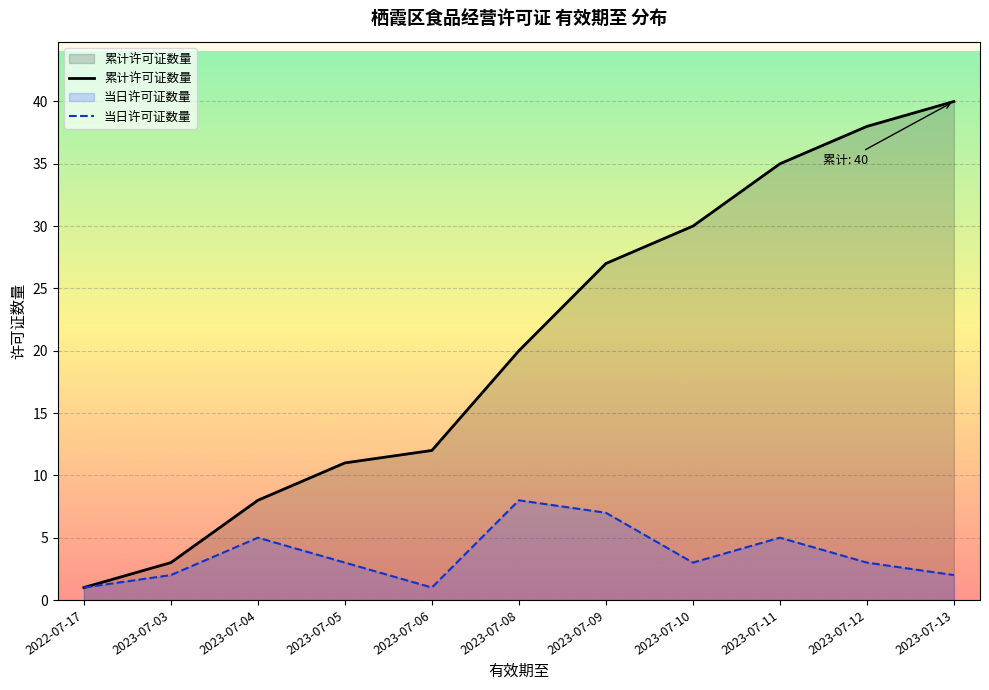

Reading left to right, transcribe all the data shown in this chart.

累计许可证数量: 2022-07-17=1	2023-07-03=3	2023-07-04=8	2023-07-05=11	2023-07-06=12	2023-07-08=20	2023-07-09=27	2023-07-10=30	2023-07-11=35	2023-07-12=38	2023-07-13=40
当日许可证数量: 2022-07-17=1	2023-07-03=2	2023-07-04=5	2023-07-05=3	2023-07-06=1	2023-07-08=8	2023-07-09=7	2023-07-10=3	2023-07-11=5	2023-07-12=3	2023-07-13=2